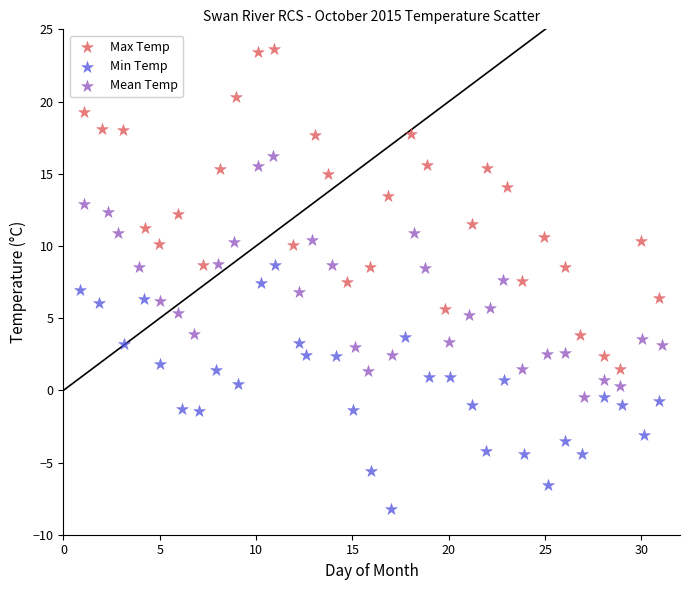

Which series has the widest spread of Y values?

Max Temp